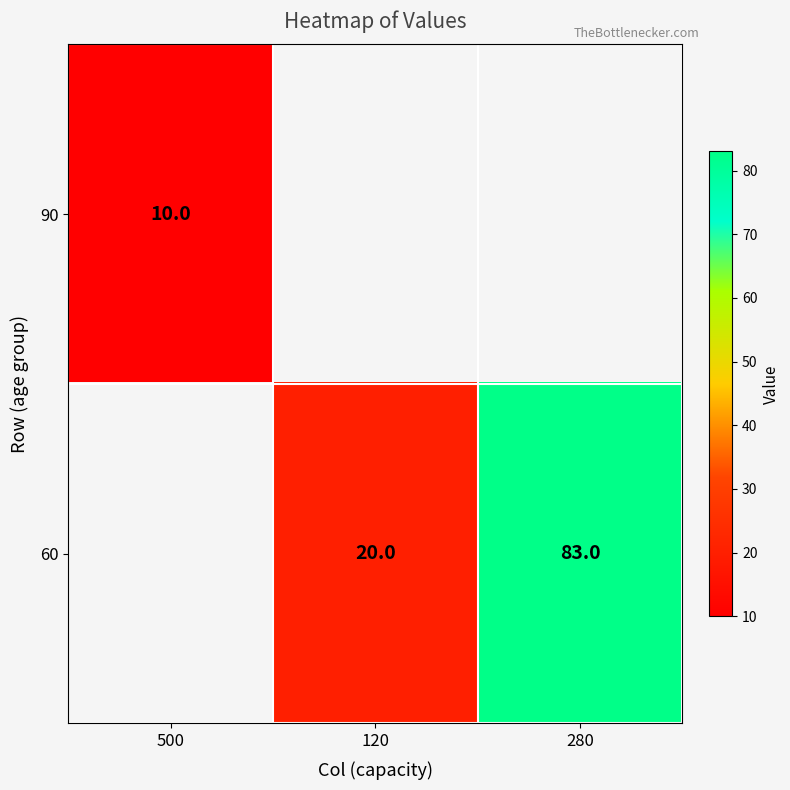

At which category does the chart reach its peak across all series?

280